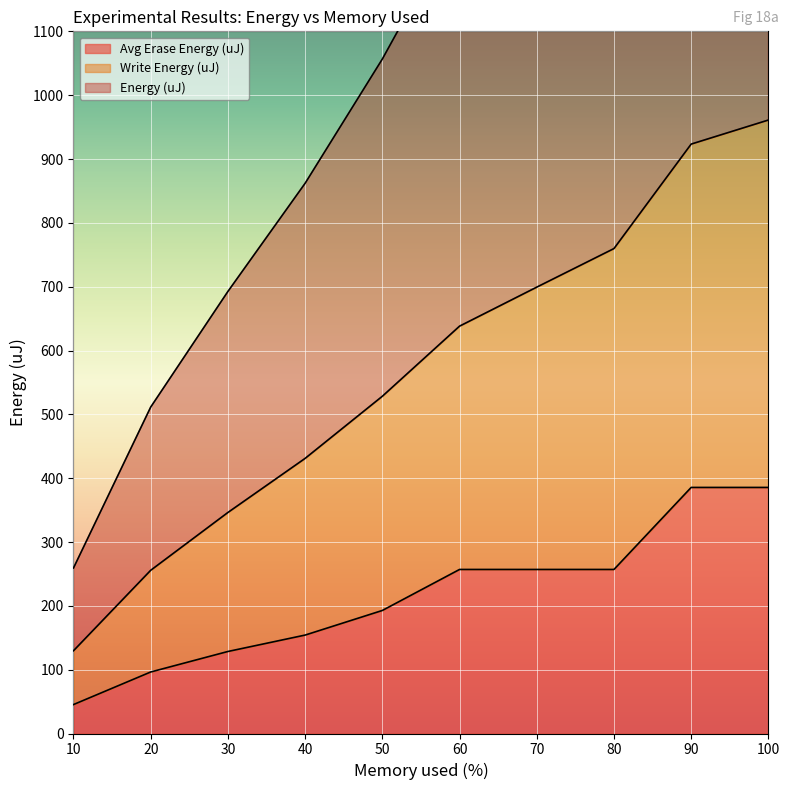

What is the minimum value for Avg Erase Energy (uJ)?

45.4